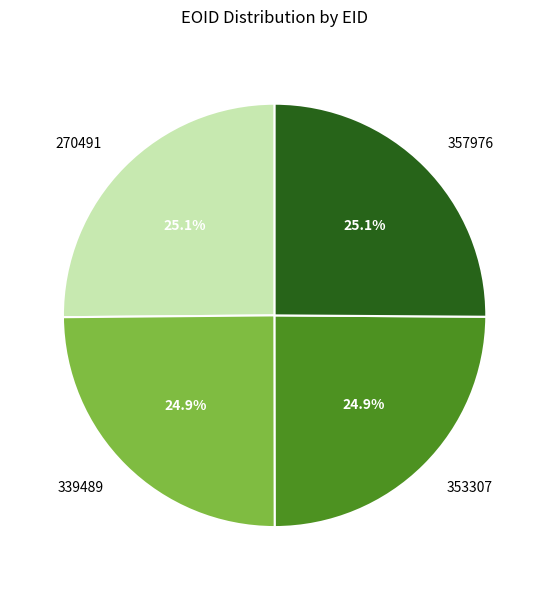

To the nearest percent, what is the combined percentage of 357976 and 339489?

50%